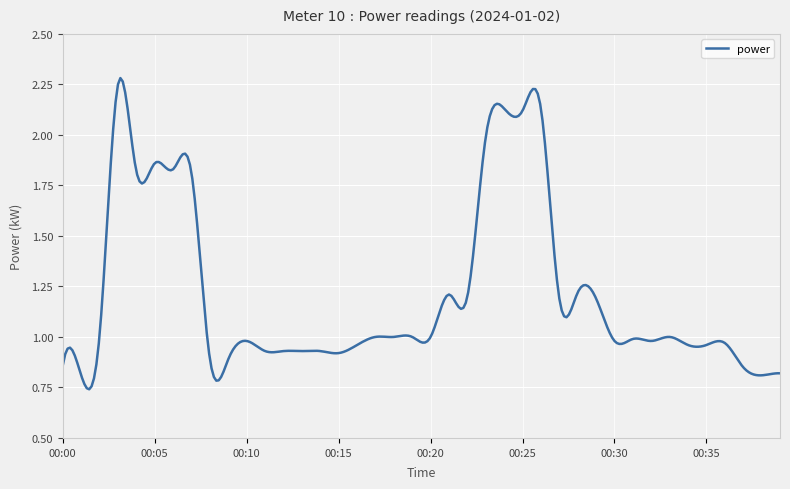

How many interior local peaks (higher than both neighbors) does the data have?

10